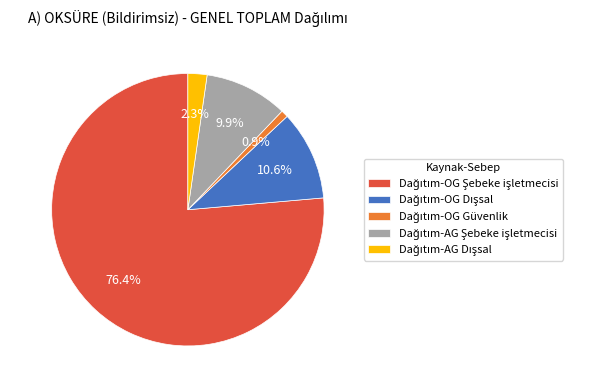

Rank the categories by value from lowest to highest.

Dağıtım-OG Güvenlik, Dağıtım-AG Dışsal, Dağıtım-AG Şebeke işletmecisi, Dağıtım-OG Dışsal, Dağıtım-OG Şebeke işletmecisi